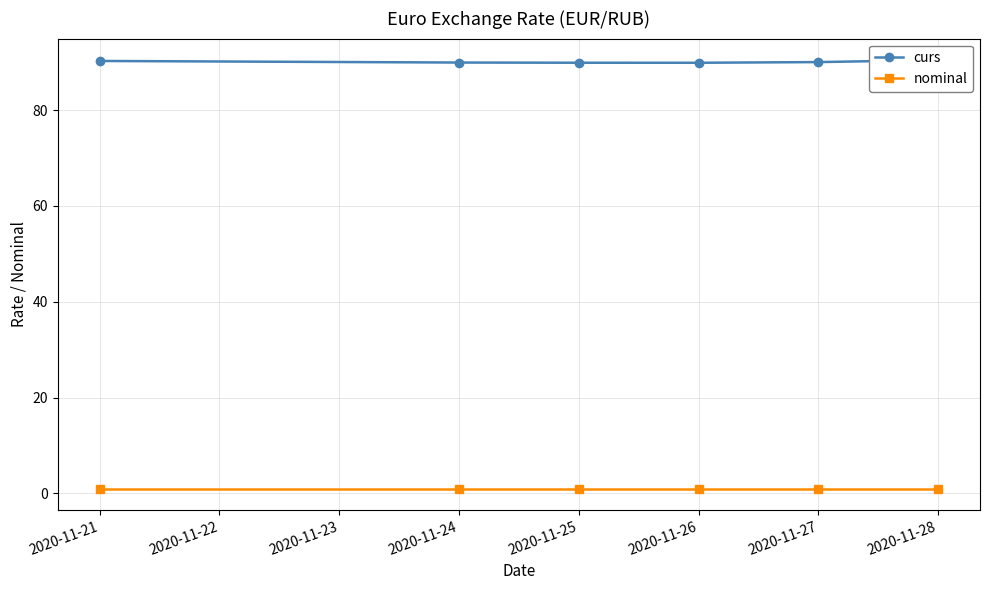

Between 2020-11-26 and 2020-11-27, which series saw the biggest shift?

curs